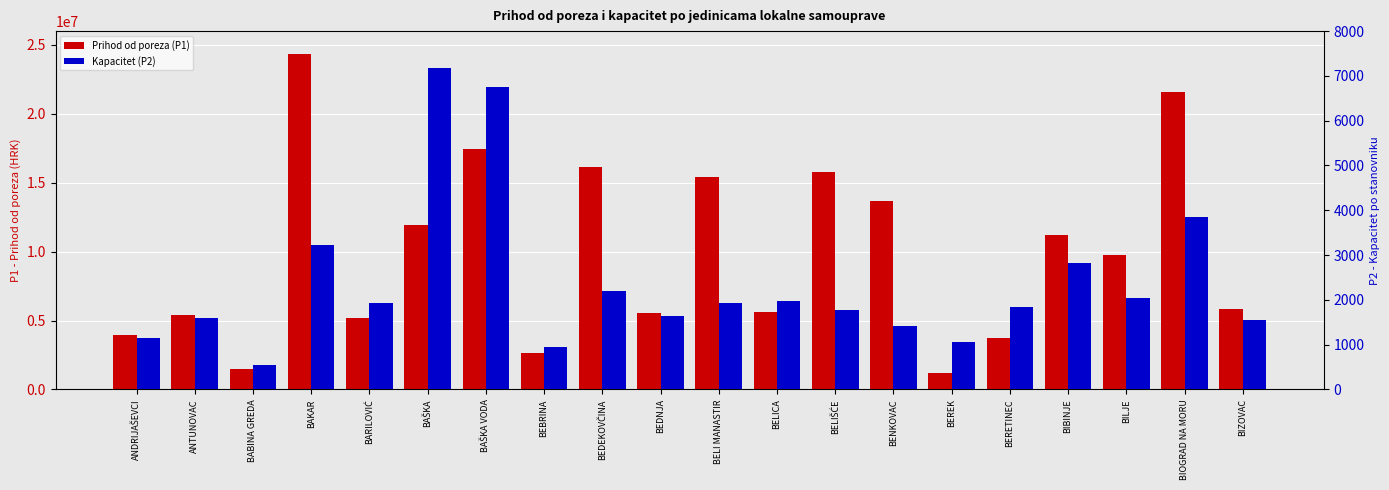

What is the difference between the maximum and second lowest values in the Kapacitet (P2) series?

6245.6